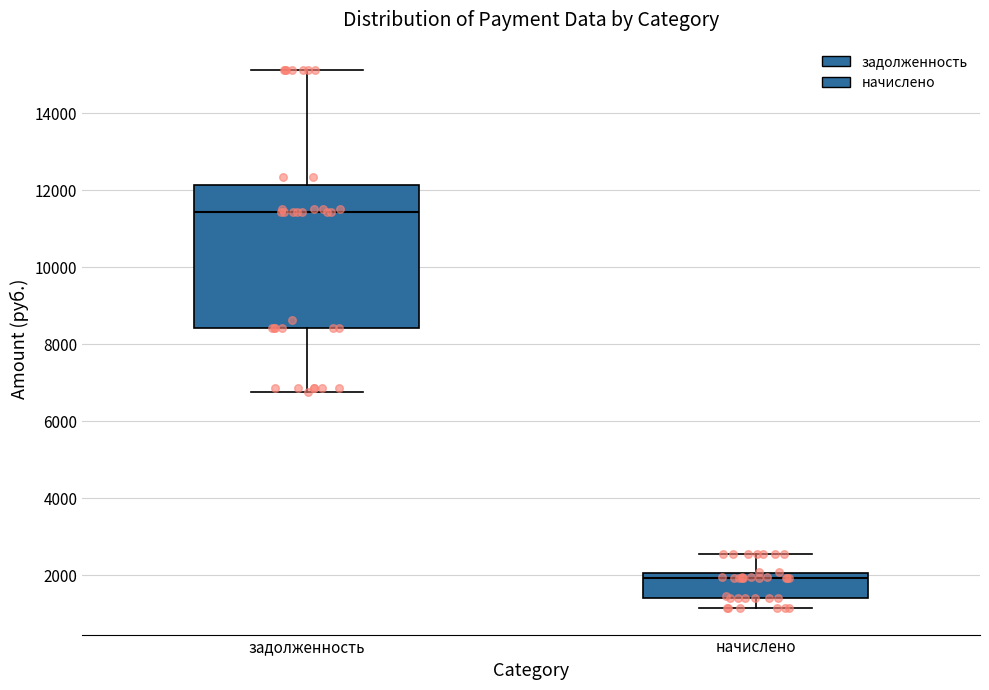

Reading left to right, transcribe this box plot: for each box, give where its median line is, the range the box spans, and where its two whiskers end, as read against the y-axis. The values are not printed on the chart, so give them approximately, as read against the axis.

задолженность: median 11400, box 8400 to 12200, whiskers 6800 to 15200
начислено: median 2000 (just below the box's upper edge), box 1400 to 2000, whiskers 1200 to 2600